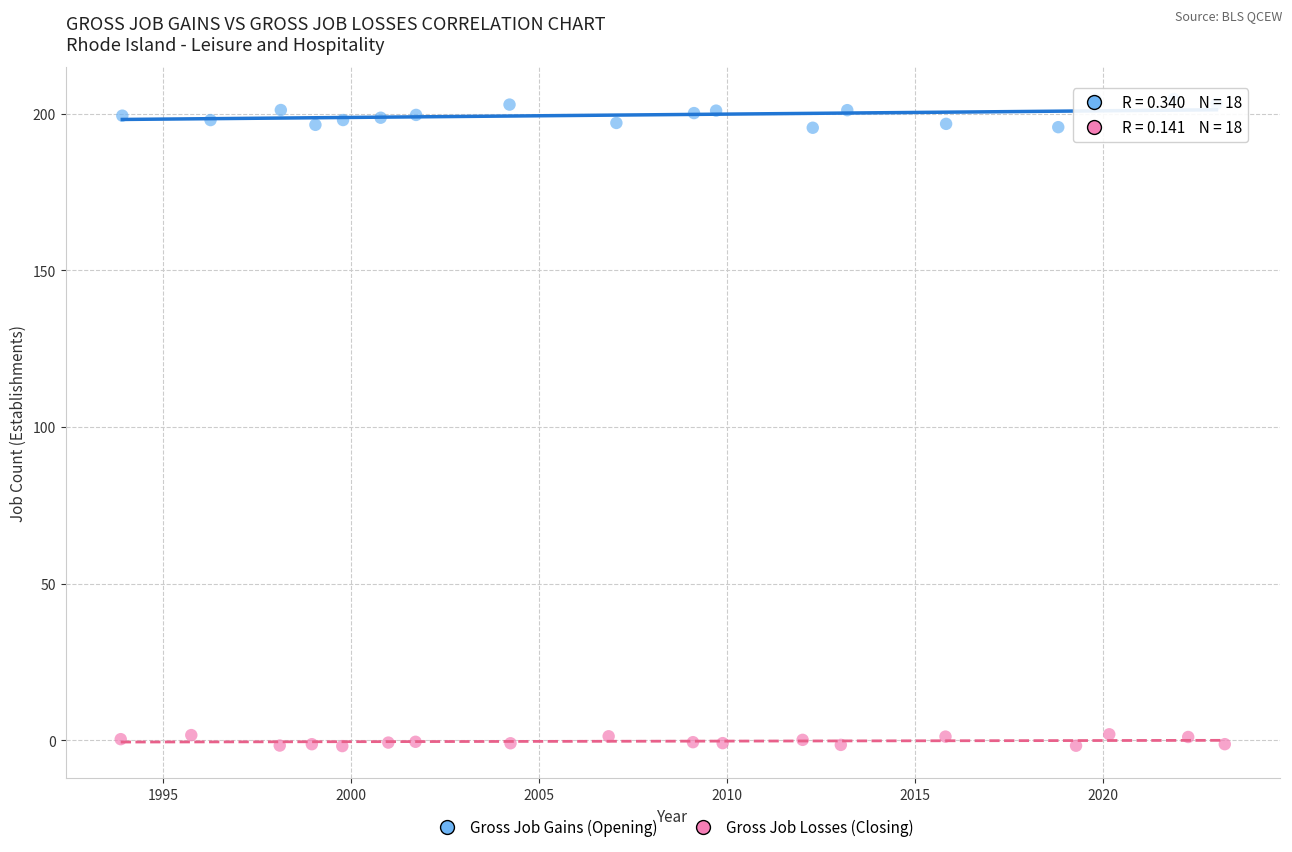

Which series contains the lowest Y value?

Gross Job Losses (Closing)